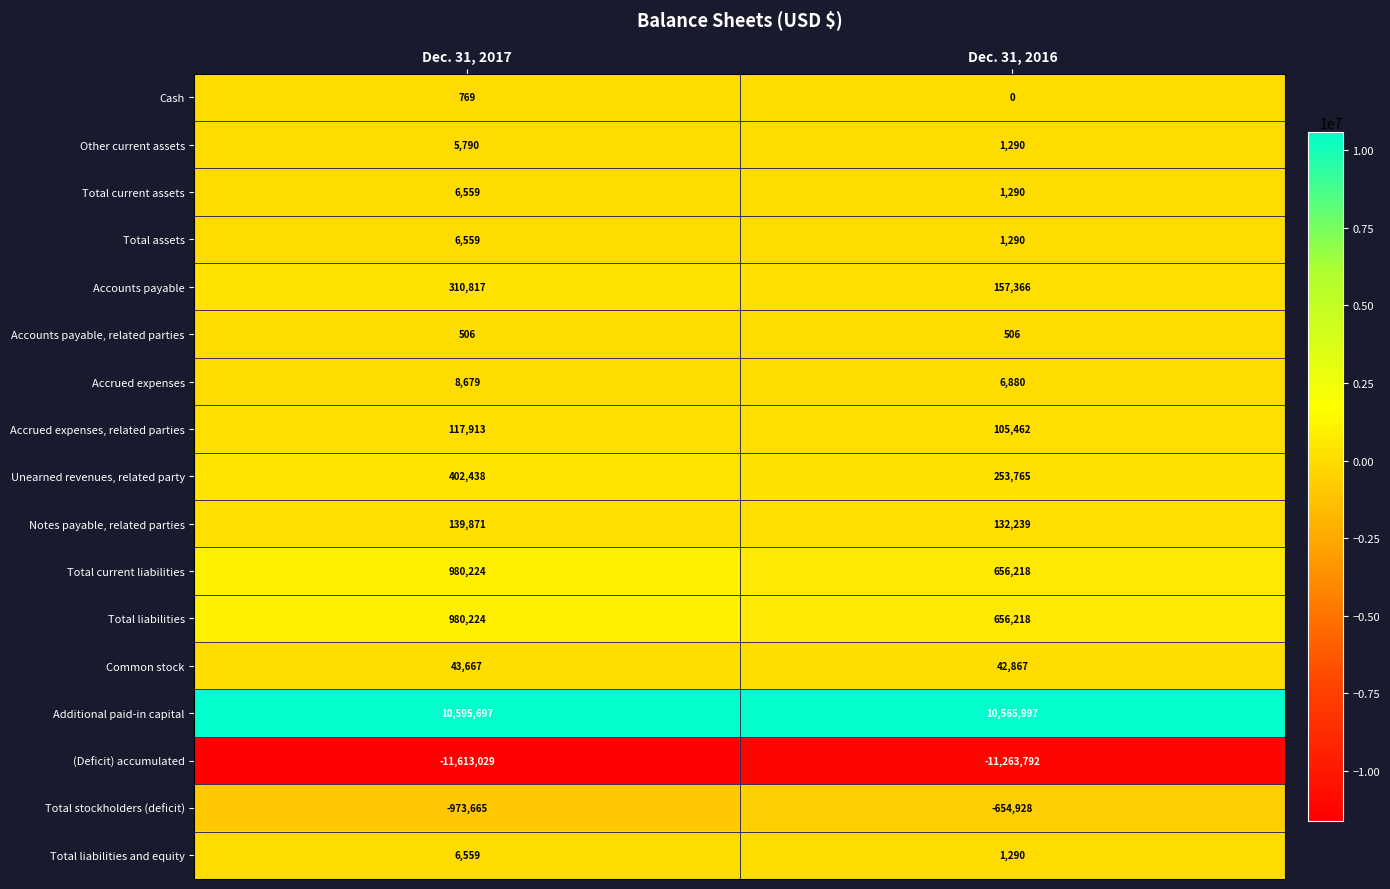

Is it true that Notes payable, related parties equals 139871 at Dec. 31, 2017?

True